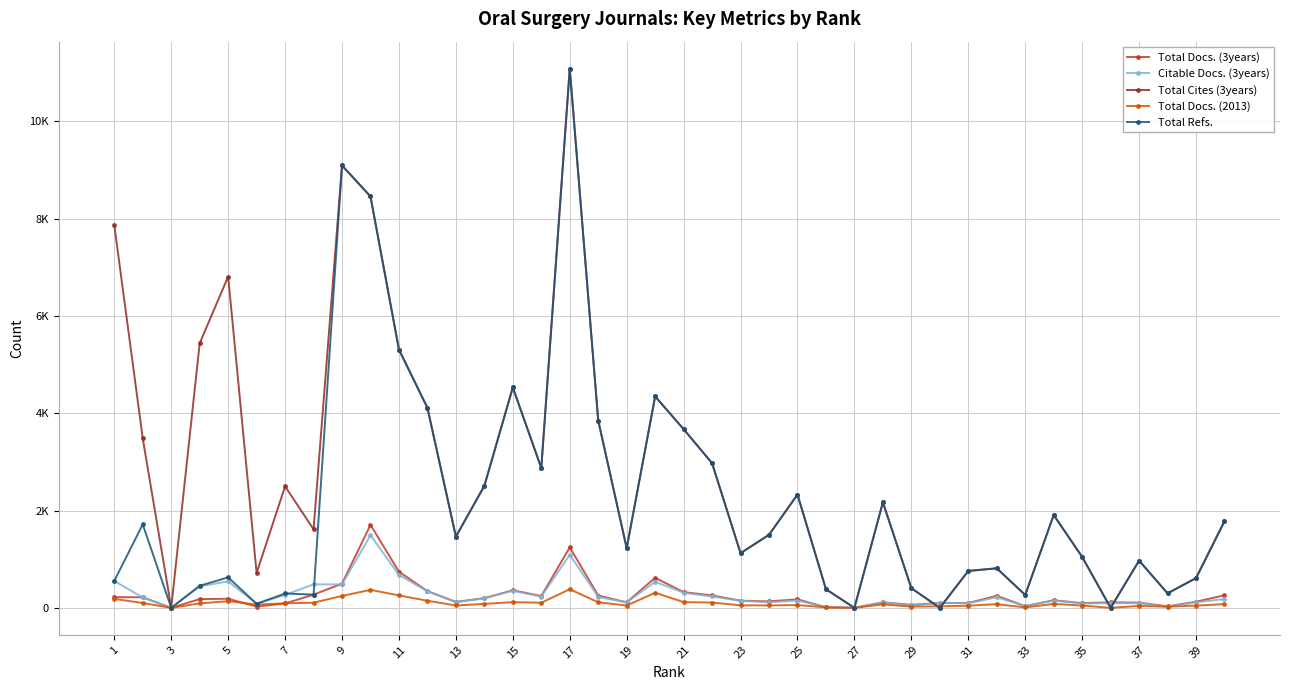

Does the chart display data point markers on the line(s)?

Yes